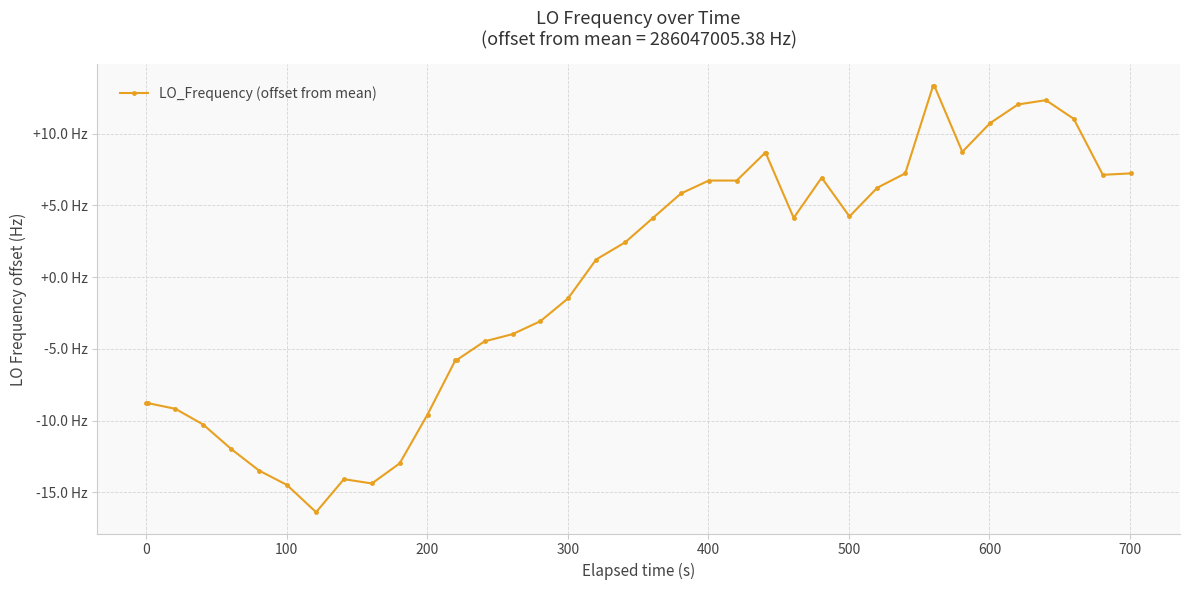

Is this an area chart (filled region under the line)?

No